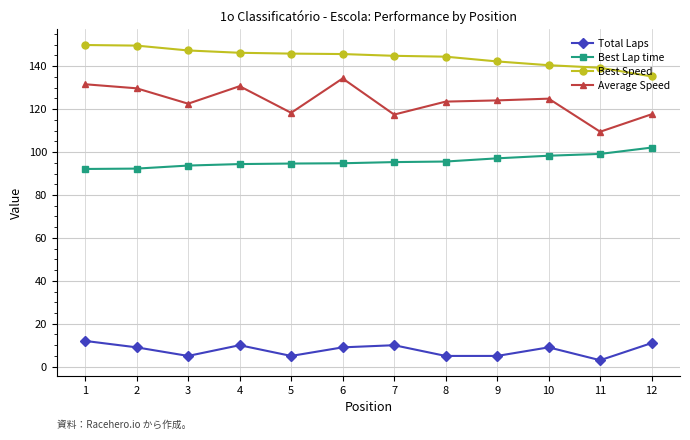

How many data points does each series have?

12